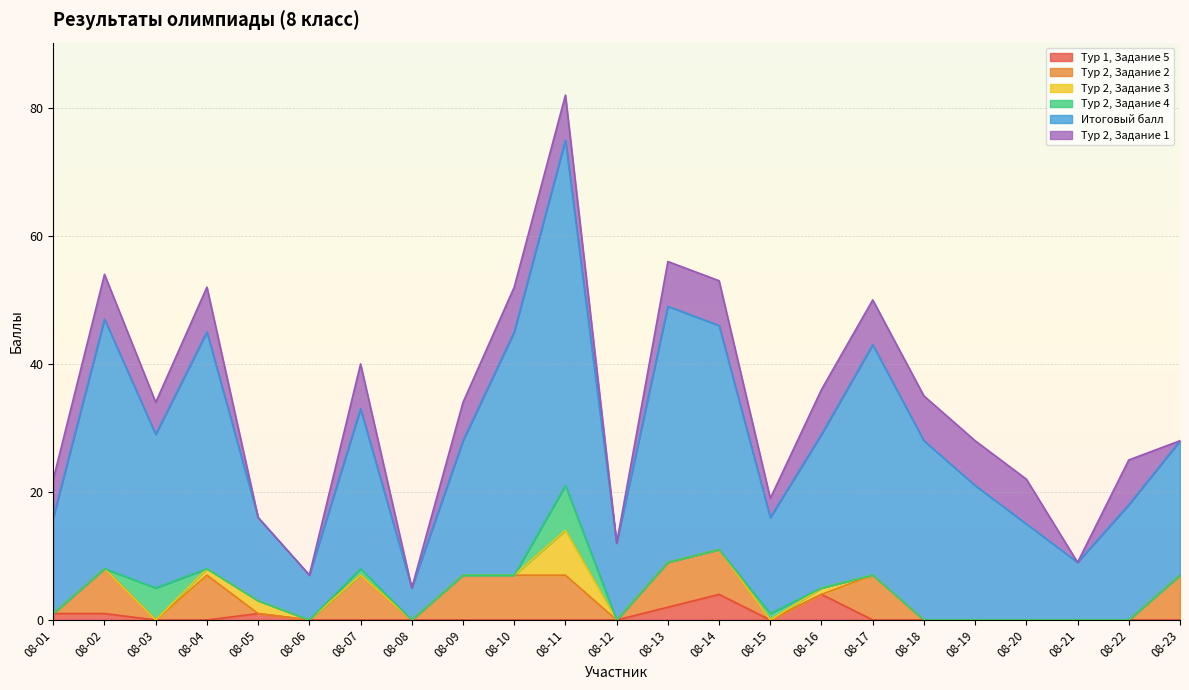

Reading left to right, what are all the values shown in this chart?

Тур 1, Задание 5: 08-01=1	08-02=1	08-03=0	08-04=0	08-05=1	08-06=0	08-07=0	08-08=0	08-09=0	08-10=0	08-11=0	08-12=0	08-13=2	08-14=4	08-15=0	08-16=4	08-17=0	08-18=0	08-19=0	08-20=0	08-21=0	08-22=0	08-23=0
Тур 2, Задание 2: 08-01=0	08-02=7	08-03=0	08-04=7	08-05=0	08-06=0	08-07=7	08-08=0	08-09=7	08-10=7	08-11=7	08-12=0	08-13=7	08-14=7	08-15=0	08-16=0	08-17=7	08-18=0	08-19=0	08-20=0	08-21=0	08-22=0	08-23=7
Тур 2, Задание 3: 08-01=0	08-02=0	08-03=0	08-04=1	08-05=2	08-06=0	08-07=0	08-08=0	08-09=0	08-10=0	08-11=7	08-12=0	08-13=0	08-14=0	08-15=0	08-16=1	08-17=0	08-18=0	08-19=0	08-20=0	08-21=0	08-22=0	08-23=0
Тур 2, Задание 4: 08-01=0	08-02=0	08-03=5	08-04=0	08-05=0	08-06=0	08-07=1	08-08=0	08-09=0	08-10=0	08-11=7	08-12=0	08-13=0	08-14=0	08-15=1	08-16=0	08-17=0	08-18=0	08-19=0	08-20=0	08-21=0	08-22=0	08-23=0
Итоговый балл: 08-01=15	08-02=39	08-03=24	08-04=37	08-05=13	08-06=7	08-07=25	08-08=5	08-09=21	08-10=38	08-11=54	08-12=12	08-13=40	08-14=35	08-15=15	08-16=24	08-17=36	08-18=28	08-19=21	08-20=15	08-21=9	08-22=18	08-23=21
Тур 2, Задание 1: 08-01=6	08-02=7	08-03=5	08-04=7	08-05=0	08-06=0	08-07=7	08-08=0	08-09=6	08-10=7	08-11=7	08-12=0	08-13=7	08-14=7	08-15=3	08-16=7	08-17=7	08-18=7	08-19=7	08-20=7	08-21=0	08-22=7	08-23=0